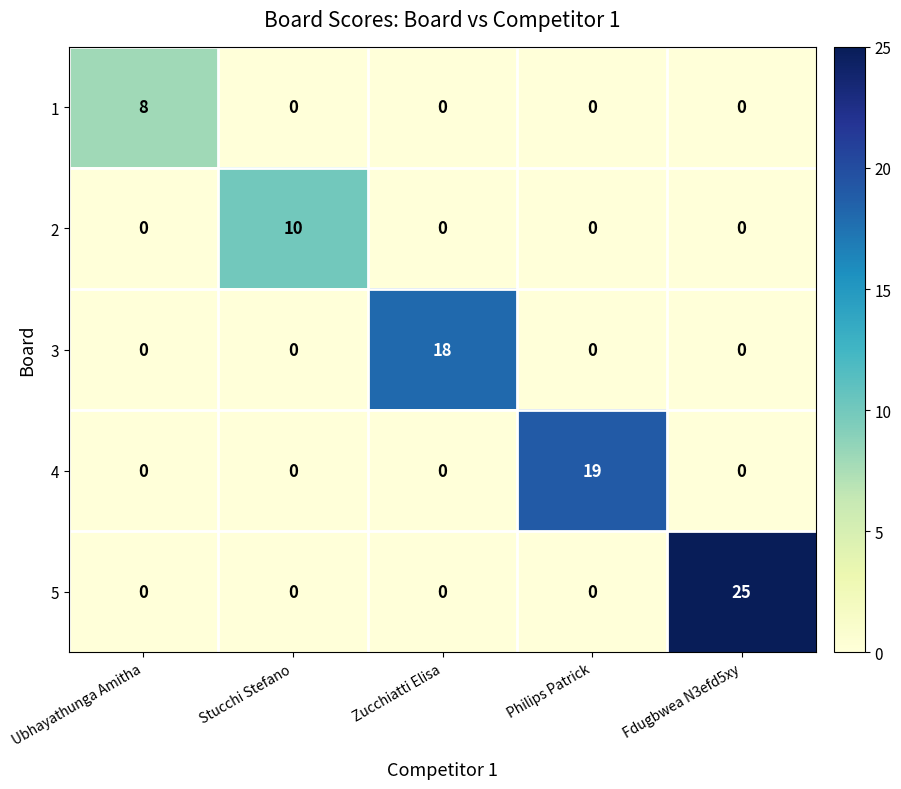

Which series has the widest spread of values?

5